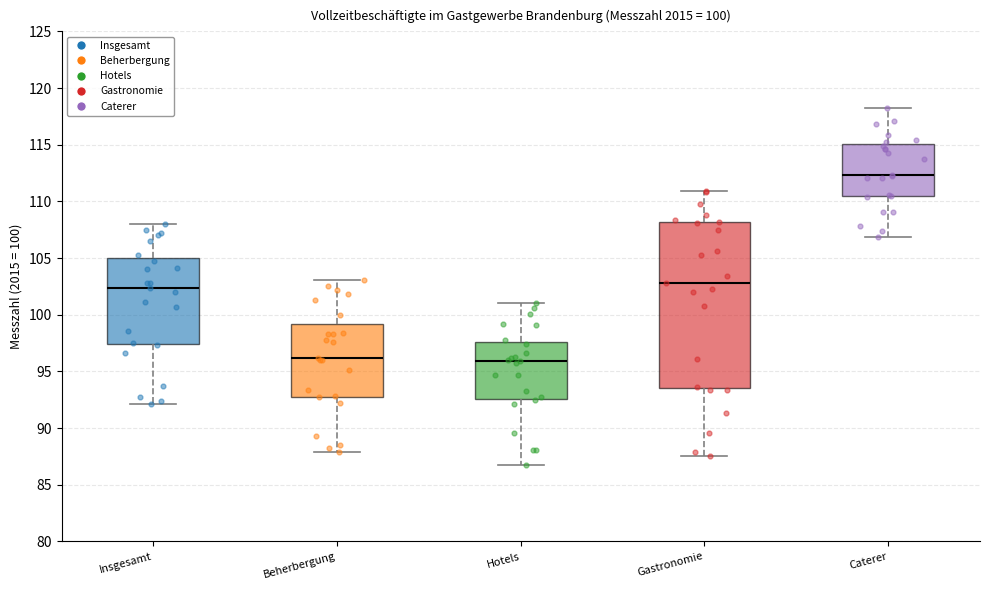

Comparing the boxes themselves (not the whiskers), which one is the tallest?

Gastronomie